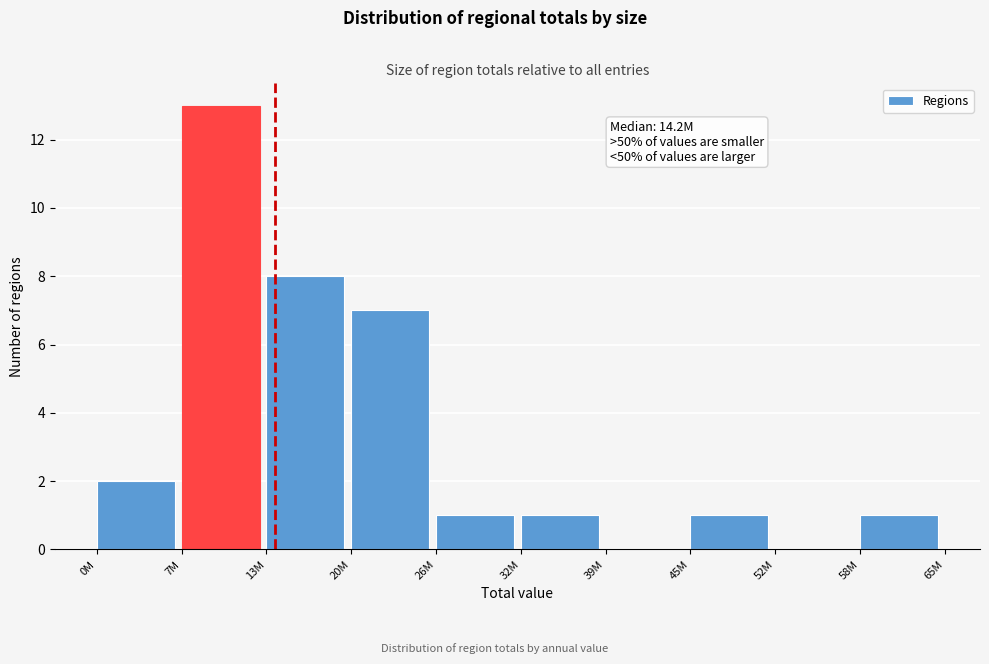

Reading left to right, extract all data points from this chart.

0M=2	7M=13	13M=8	20M=7	26M=1	32M=1	39M=0	45M=1	52M=0	58M=1